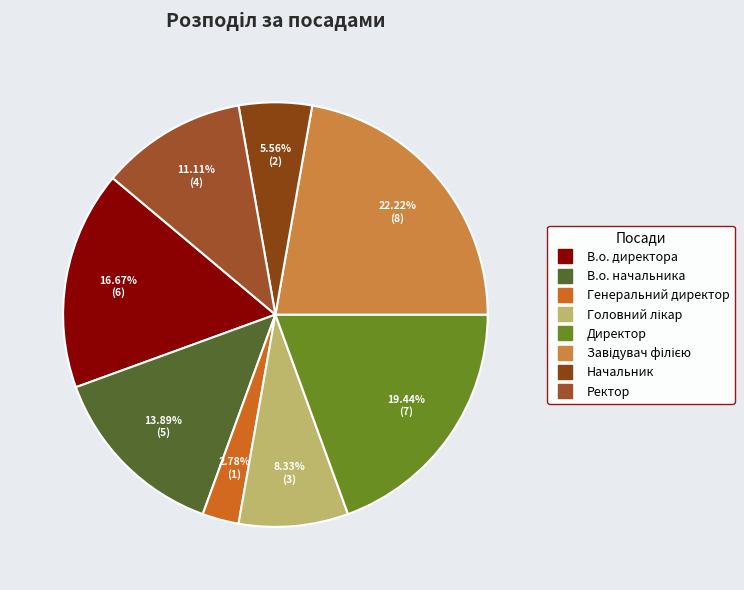

Is it true that В.о. директора is 17% of the pie?

True